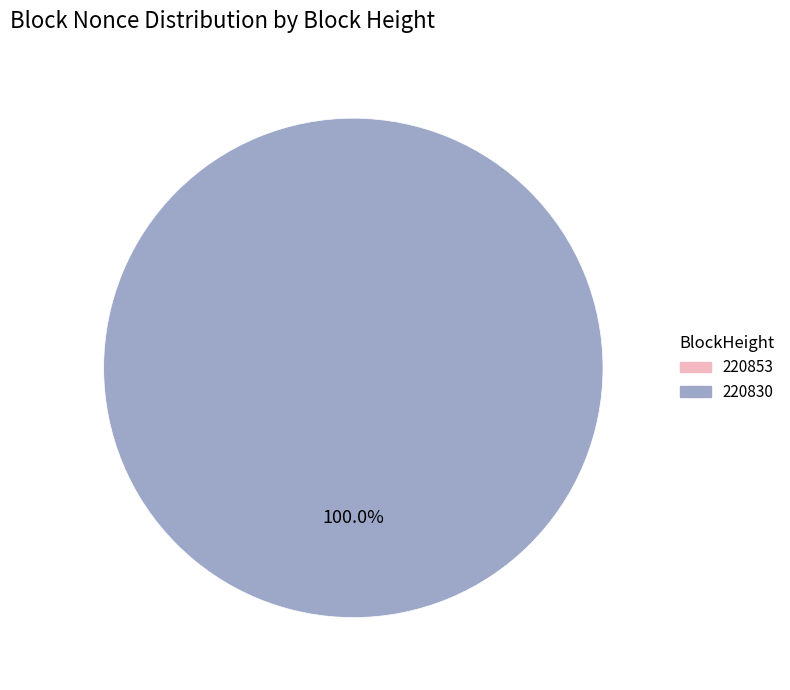

Which slice represents more than half of the pie?

220830